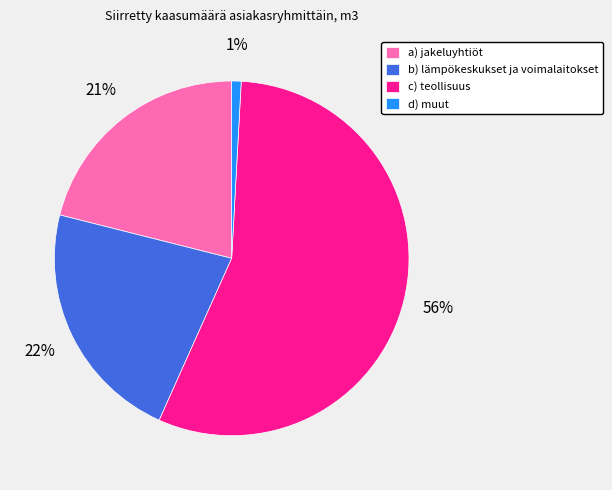

Combined, do a) jakeluyhtiöt and d) muut account for over 50%?

No